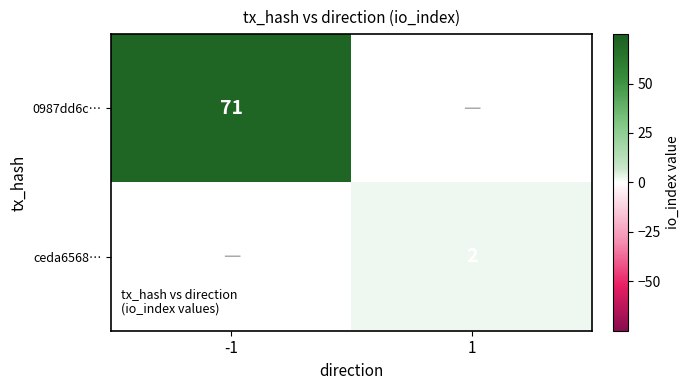

The value of 0987dd6c… at -1 is 104. True or false?

False